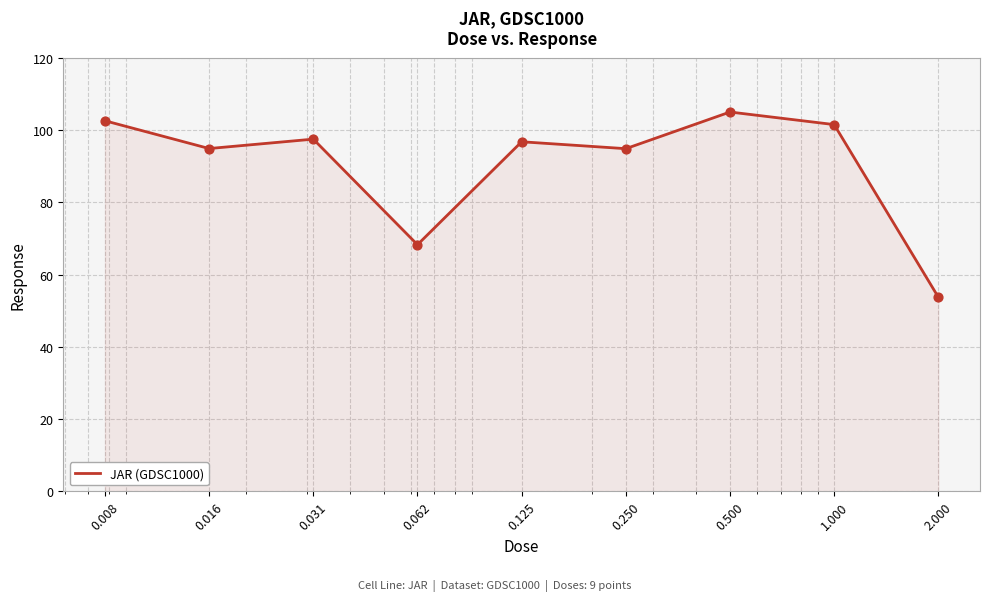

What is the minimum value shown in the chart?

53.7